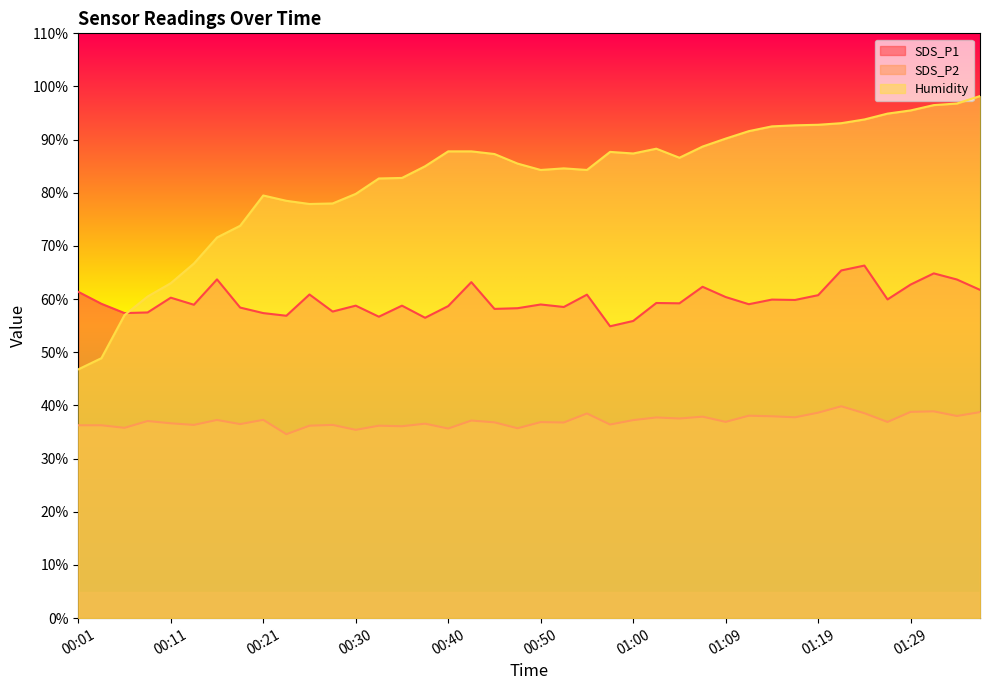

Reading right to left, transcribe all the data shown in this chart.

SDS_P1: 61.8	63.7	64.8	62.8	60.0	66.3	65.4	60.8	59.9	59.9	59.0	60.4	62.3	59.2	59.3	55.9	54.9	60.9	58.5	59.0	58.3	58.2	63.2	58.7	56.5	58.8	56.7	58.8	57.7	60.9	56.9	57.4	58.4	63.7	59.0	60.3	57.5	57.4	59.1	61.4
SDS_P2: 38.8	38.0	38.9	38.8	36.9	38.5	39.9	38.6	37.8	38.0	38.1	36.9	37.9	37.5	37.8	37.2	36.4	38.5	36.8	36.9	35.7	36.8	37.2	35.7	36.6	36.1	36.2	35.4	36.4	36.2	34.6	37.3	36.5	37.3	36.4	36.6	37.1	35.8	36.3	36.3
Humidity: 98.2	96.8	96.5	95.5	94.9	93.8	93.1	92.8	92.7	92.5	91.6	90.2	88.7	86.6	88.3	87.4	87.7	84.3	84.6	84.3	85.5	87.3	87.8	87.8	85.0	82.8	82.7	79.8	78.0	77.9	78.5	79.5	73.8	71.6	66.7	63.0	60.5	57.0	48.9	46.8